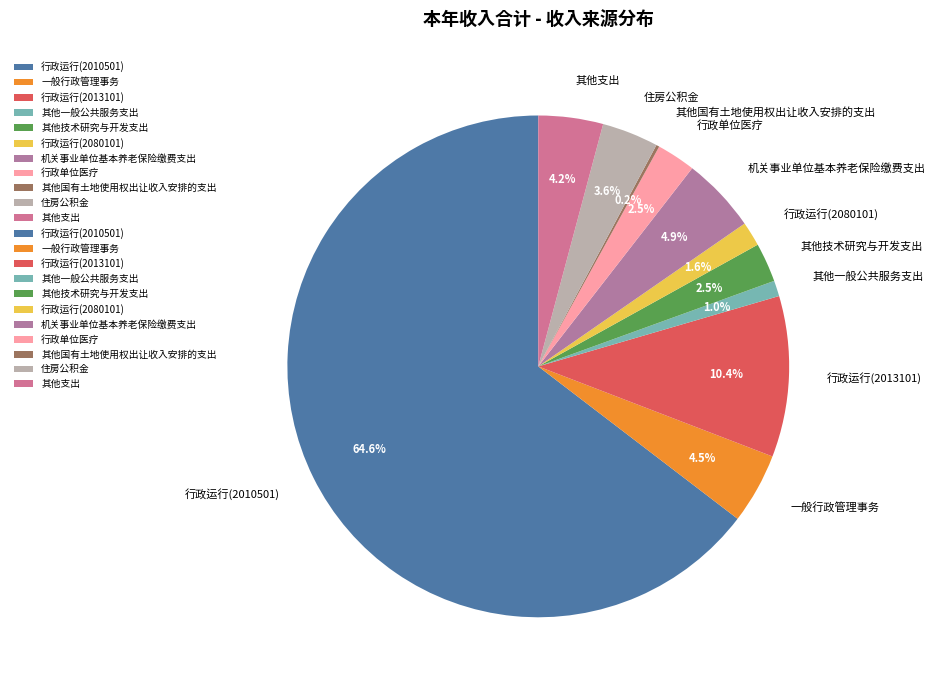

Is it true that 行政运行(2013101) is 25% of the pie?

False